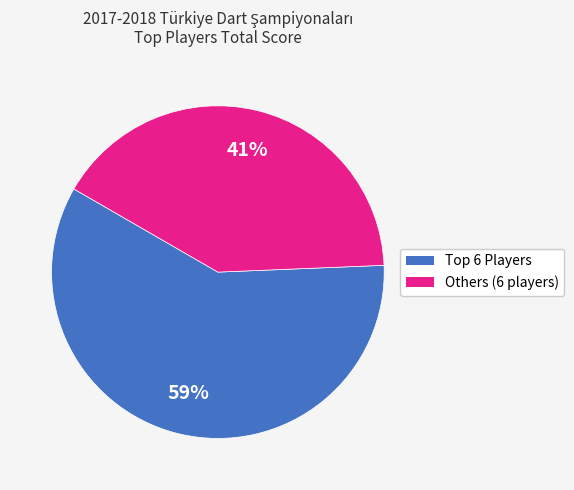

Is there a majority slice in this chart?

Yes